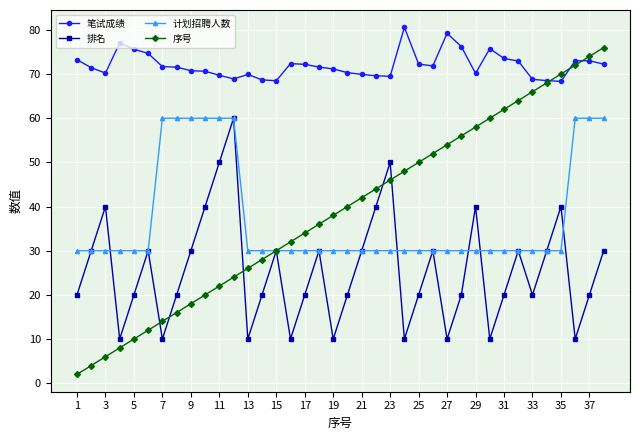

What is the value of the 序号 point at the 29th from the left?

58.0